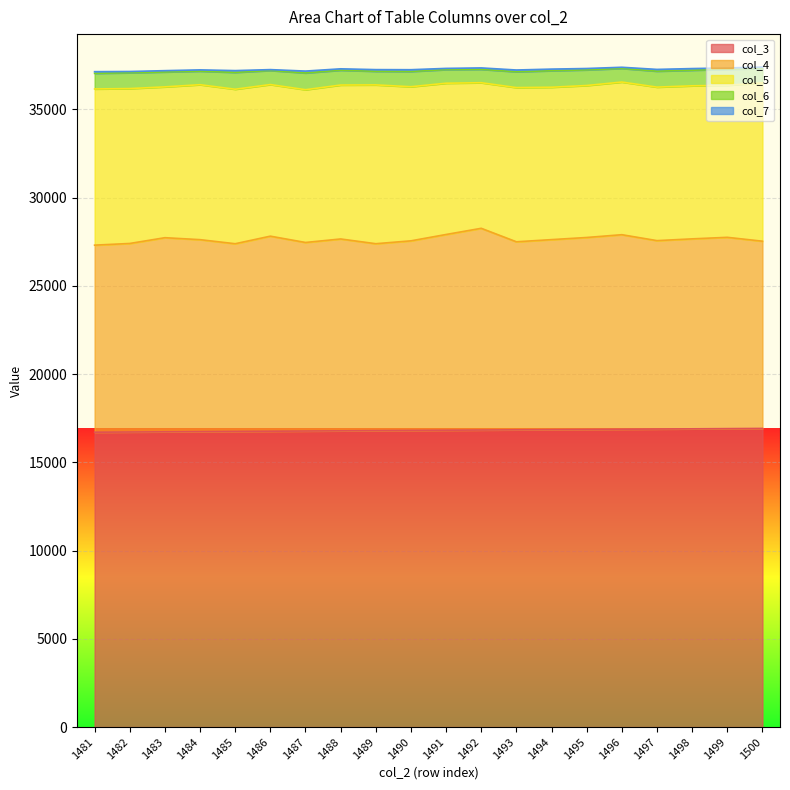

Is it true that col_4 equals 10744 at 1490?

True